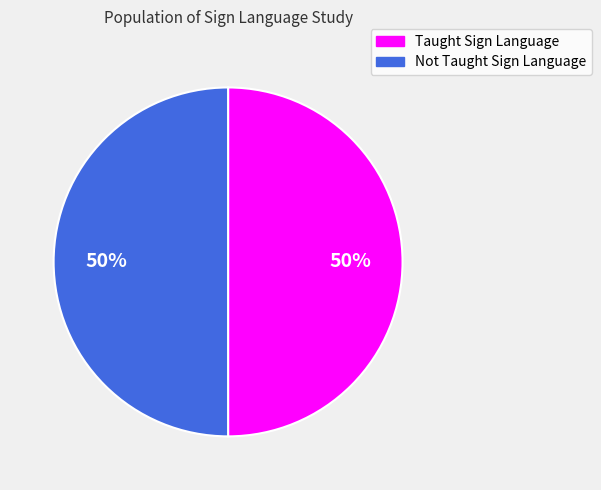

Is the sum of Not Taught Sign Language and Taught Sign Language greater than half?

Yes